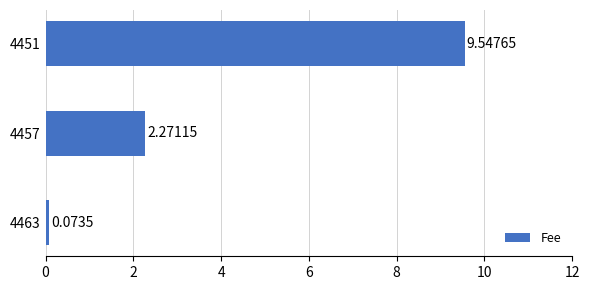

What is the change in value from 4463 to 4457?

+2.2